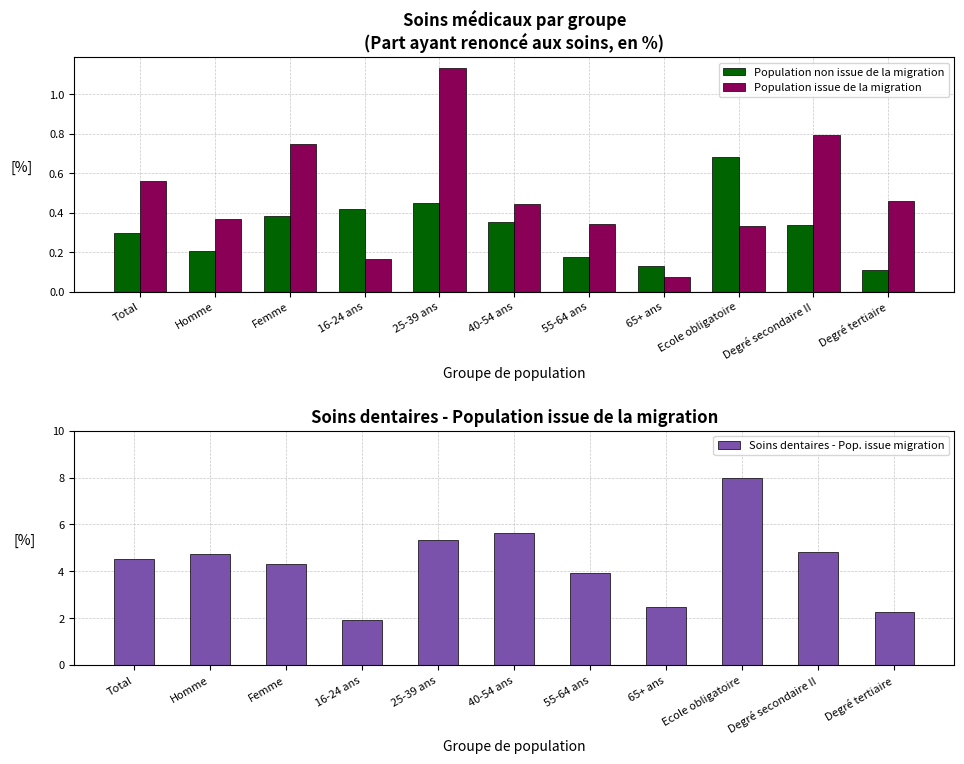

Rank the series at Degré tertiaire from highest to lowest value.

Soins dentaires - Pop. issue migration, Population issue de la migration, Population non issue de la migration